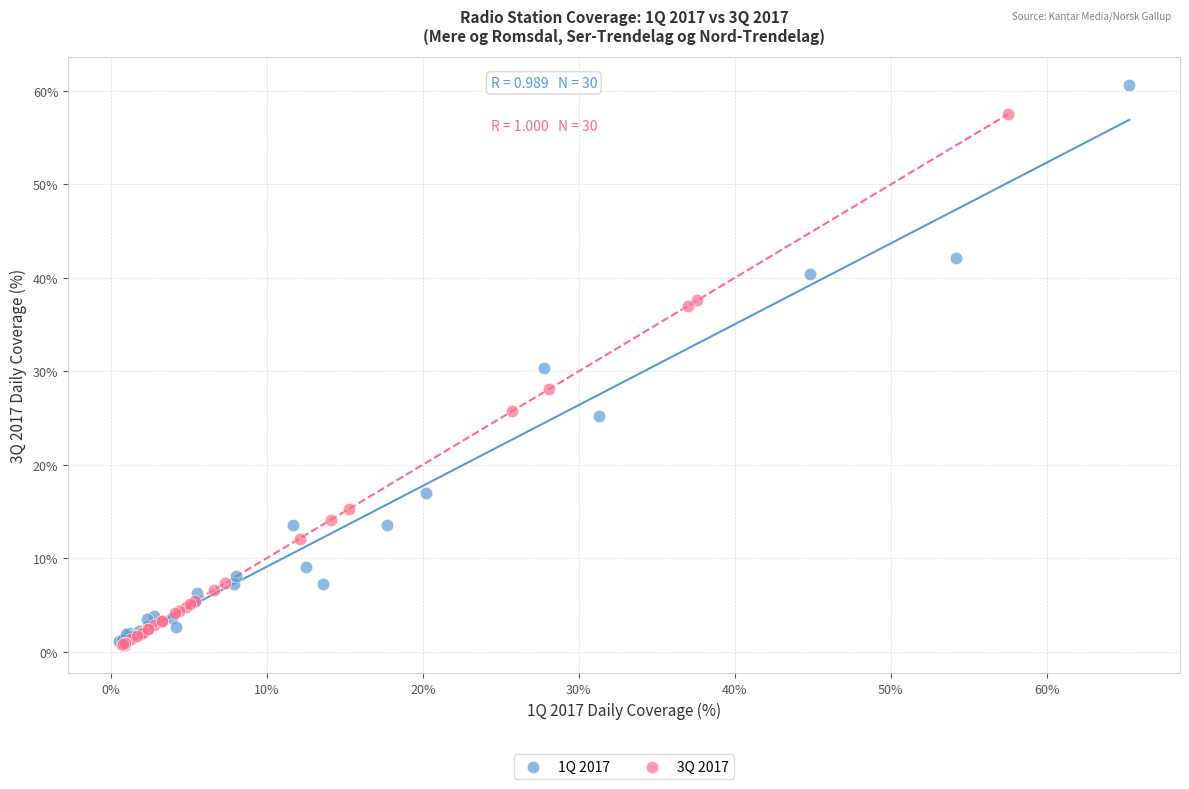

Which series contains the highest Y value?

1Q 2017